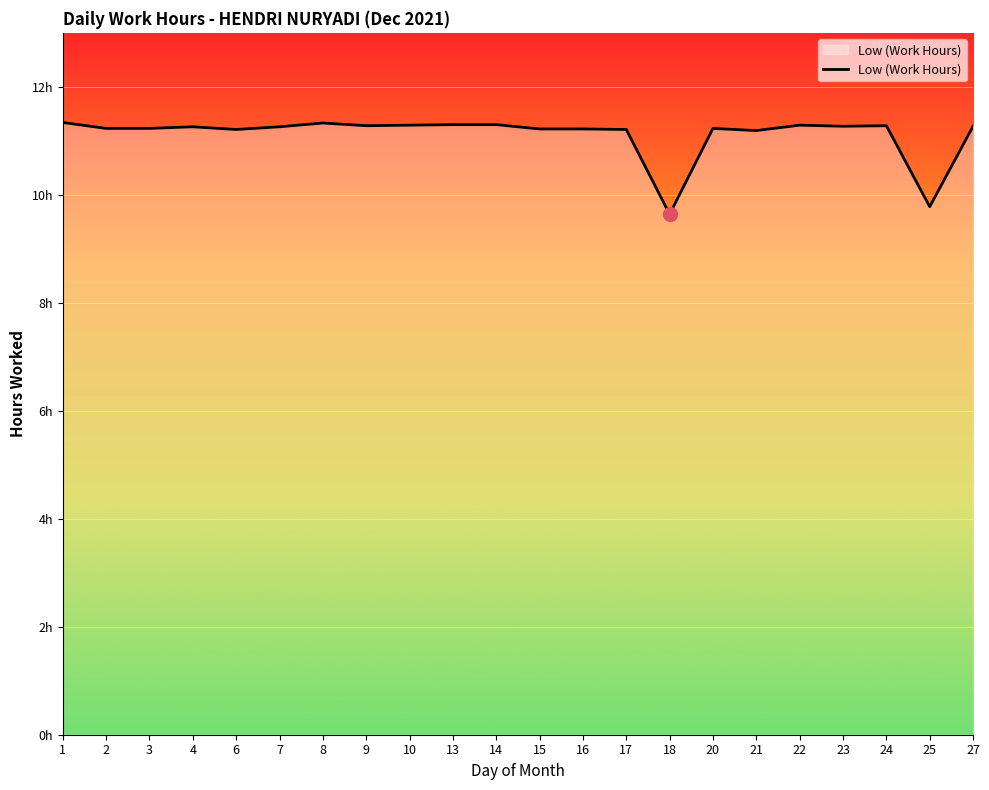

At which label is the value closest to 10?

25